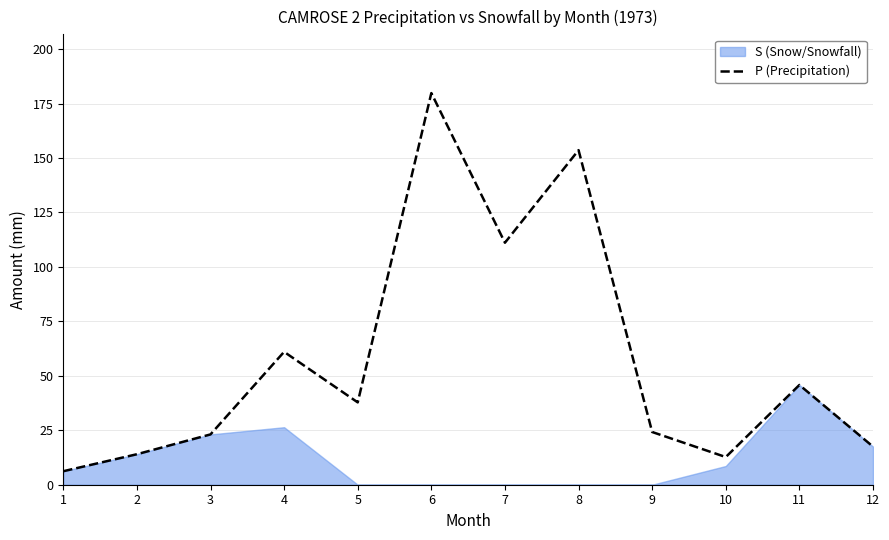

Which has a higher value, 6 or 12?

6